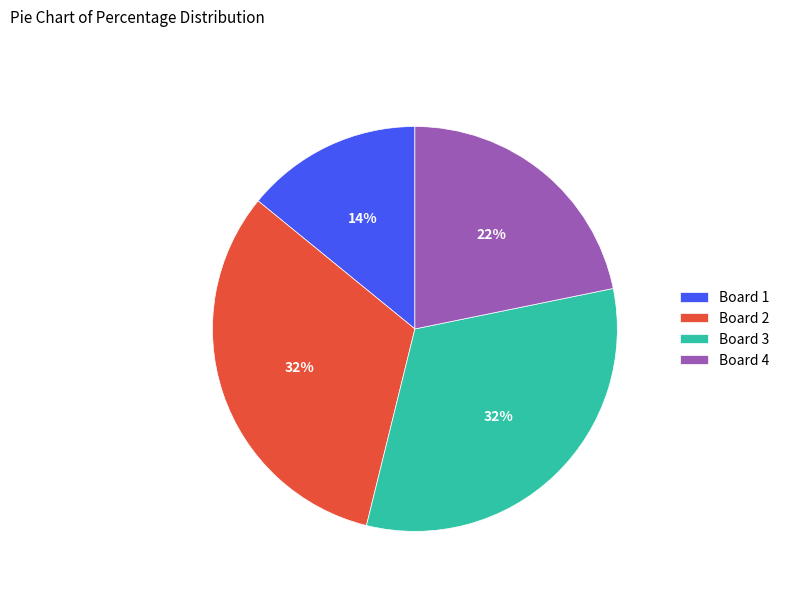

Count the number of slices in the pie.

4